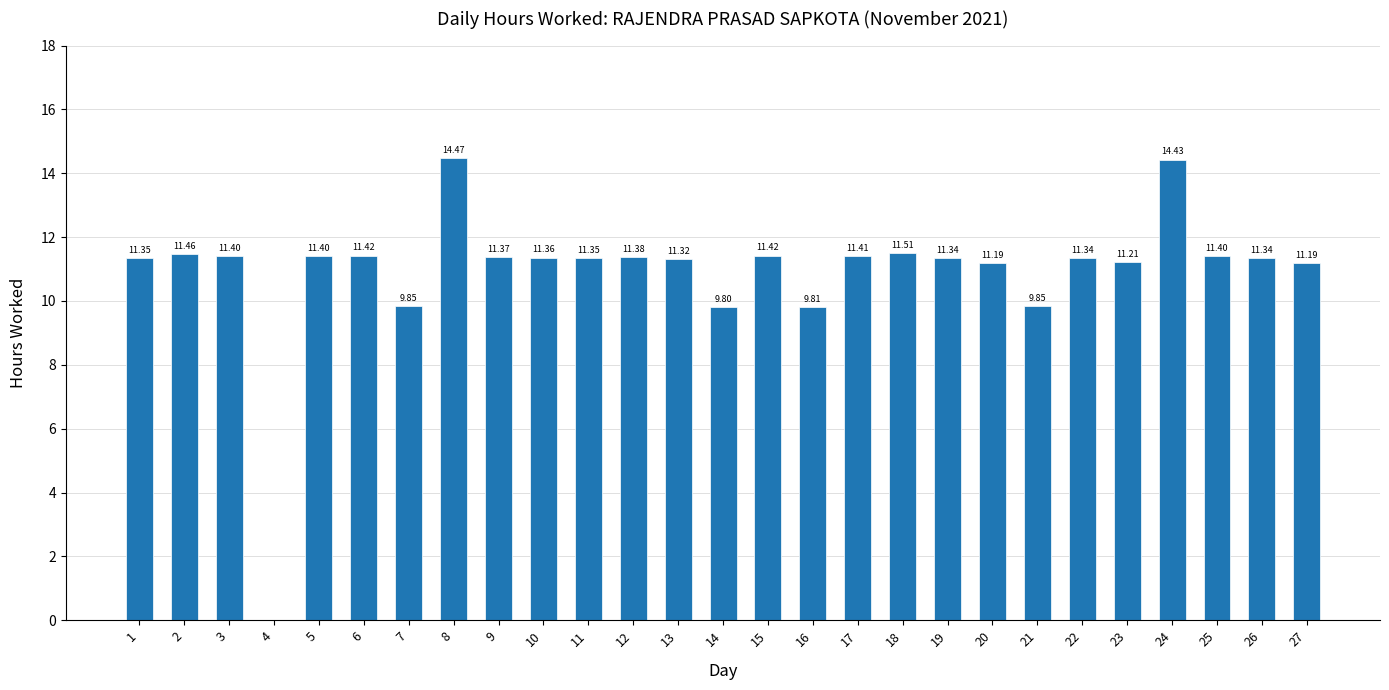

What is the sum of the values at 16 and 14?

19.6